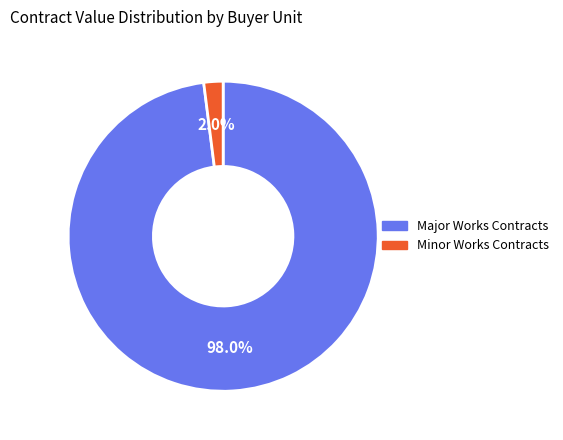

Does any single category account for the majority?

Yes